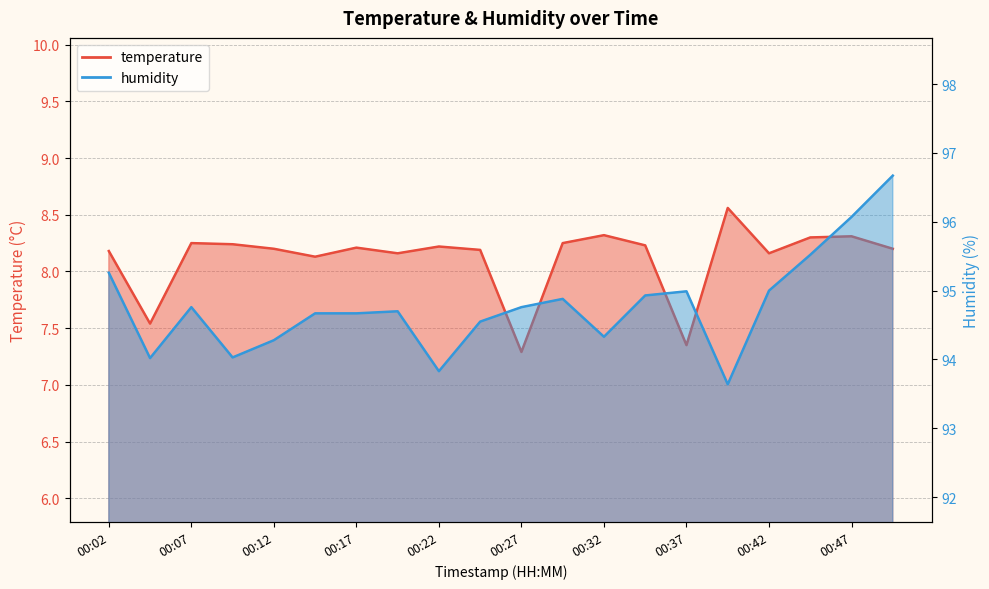

At how many categories does at least one series exceed 69?

20